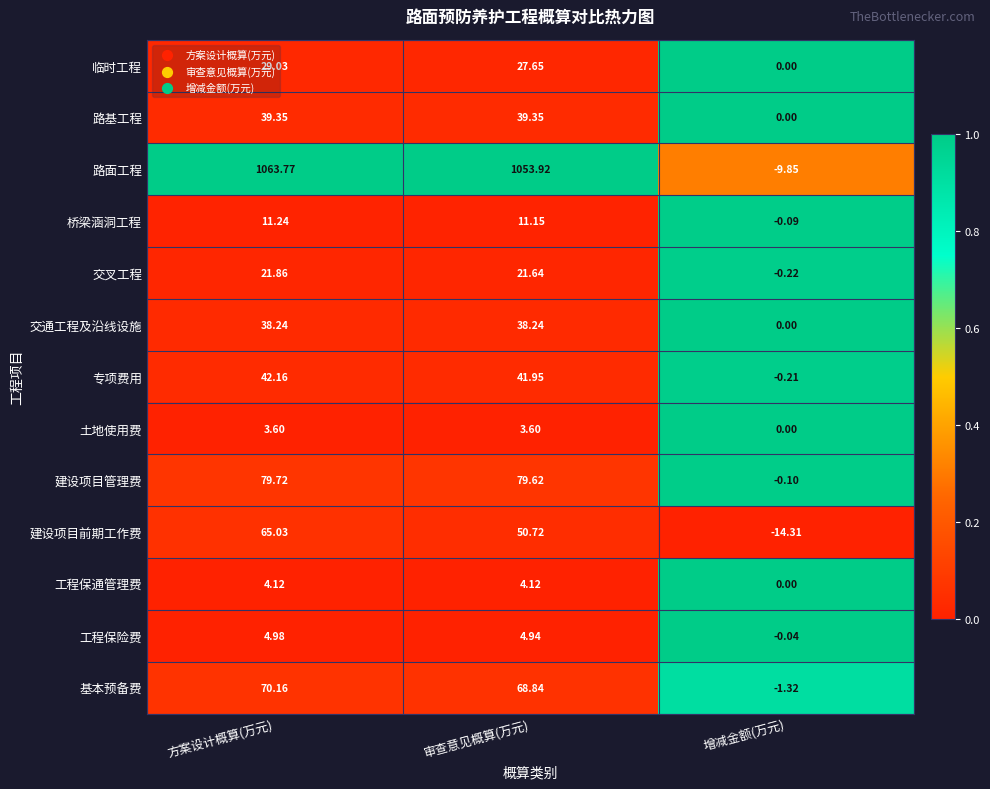

Which series changed the most between 方案设计概算(万元) and 审查意见概算(万元)?

建设项目前期工作费